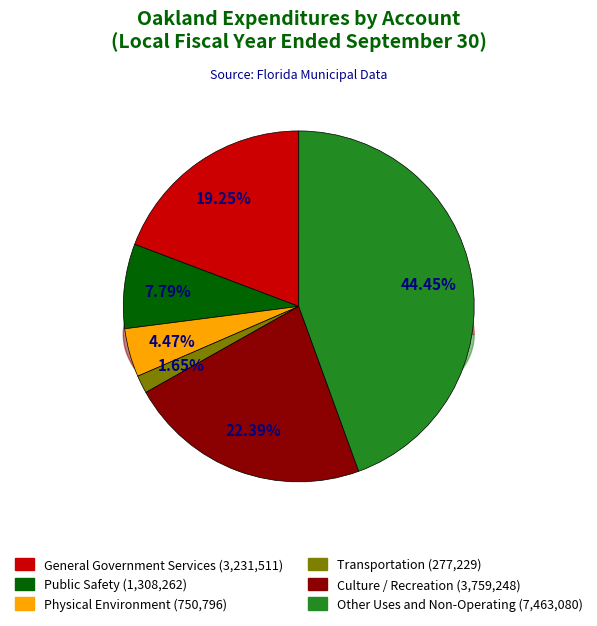

What is the largest slice in the pie chart?

Other Uses and Non-Operating